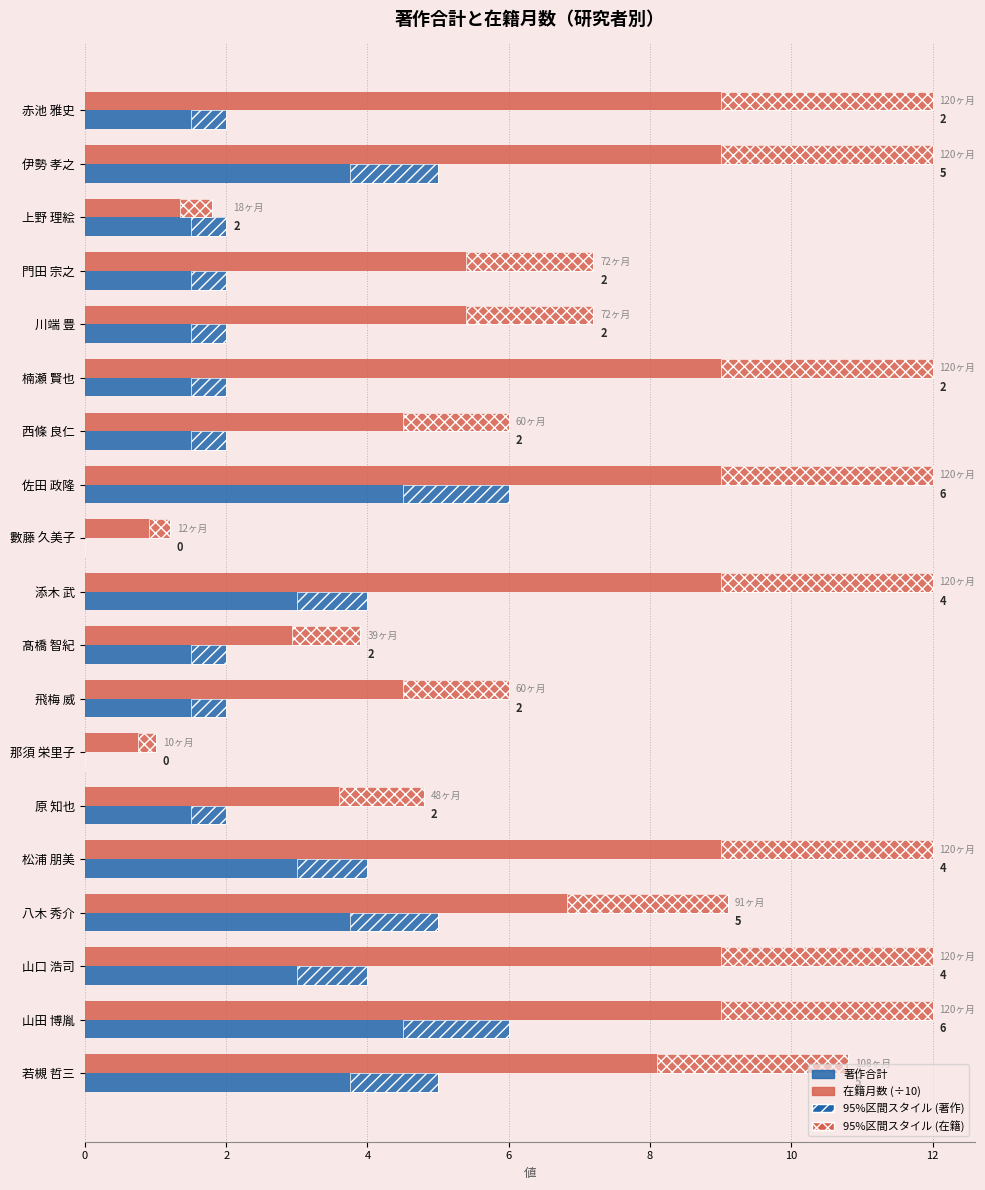

What are all the series names shown in the legend?

著作合計, 在籍月数 (÷10)